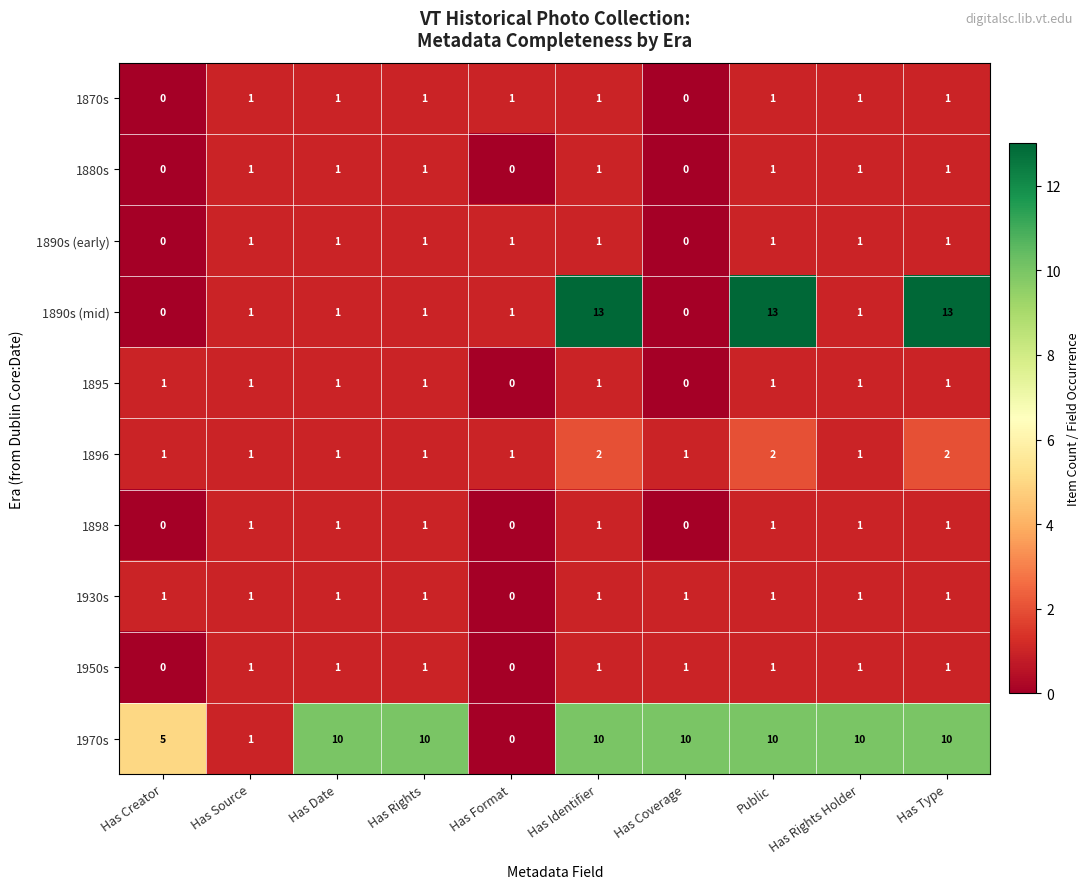

What is the total value across all series at Has Rights?

19